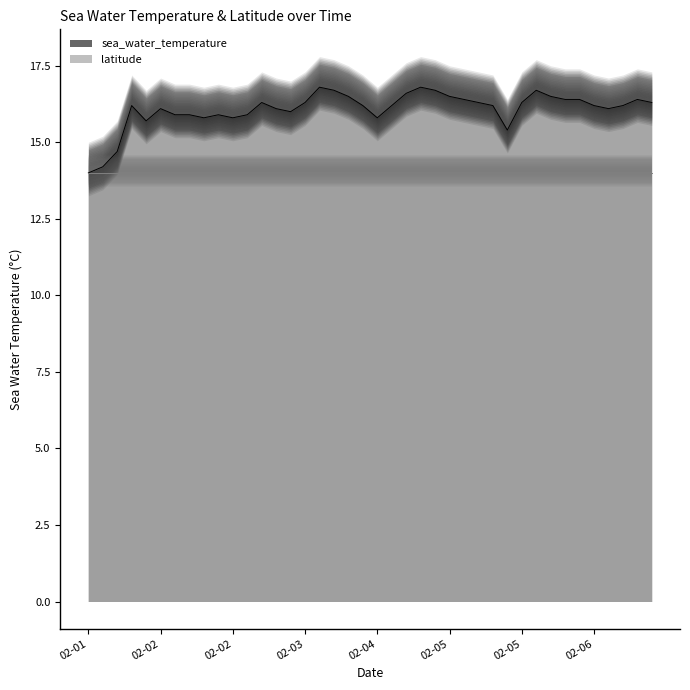

Reading left to right, what are all the values shown in this chart?

14.0	14.2	14.7	16.2	15.7	16.1	15.9	15.9	15.8	15.9	15.8	15.9	16.3	16.1	16.0	16.3	16.8	16.7	16.5	16.2	15.8	16.2	16.6	16.8	16.7	16.5	16.4	16.3	16.2	15.4	16.3	16.7	16.5	16.4	16.4	16.2	16.1	16.2	16.4	16.3